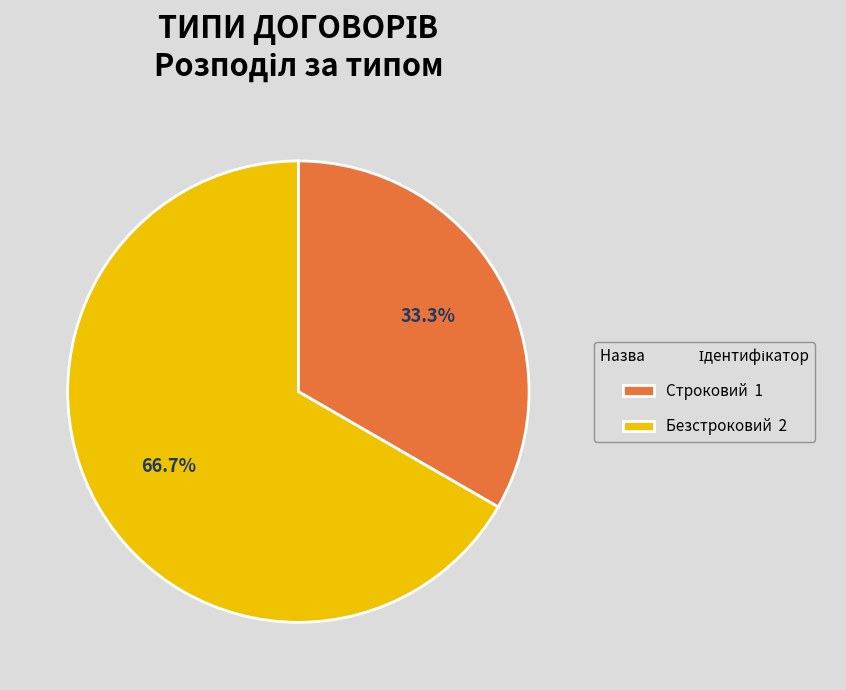

What percentage is the Безстроковий slice, to the nearest percent?

67%